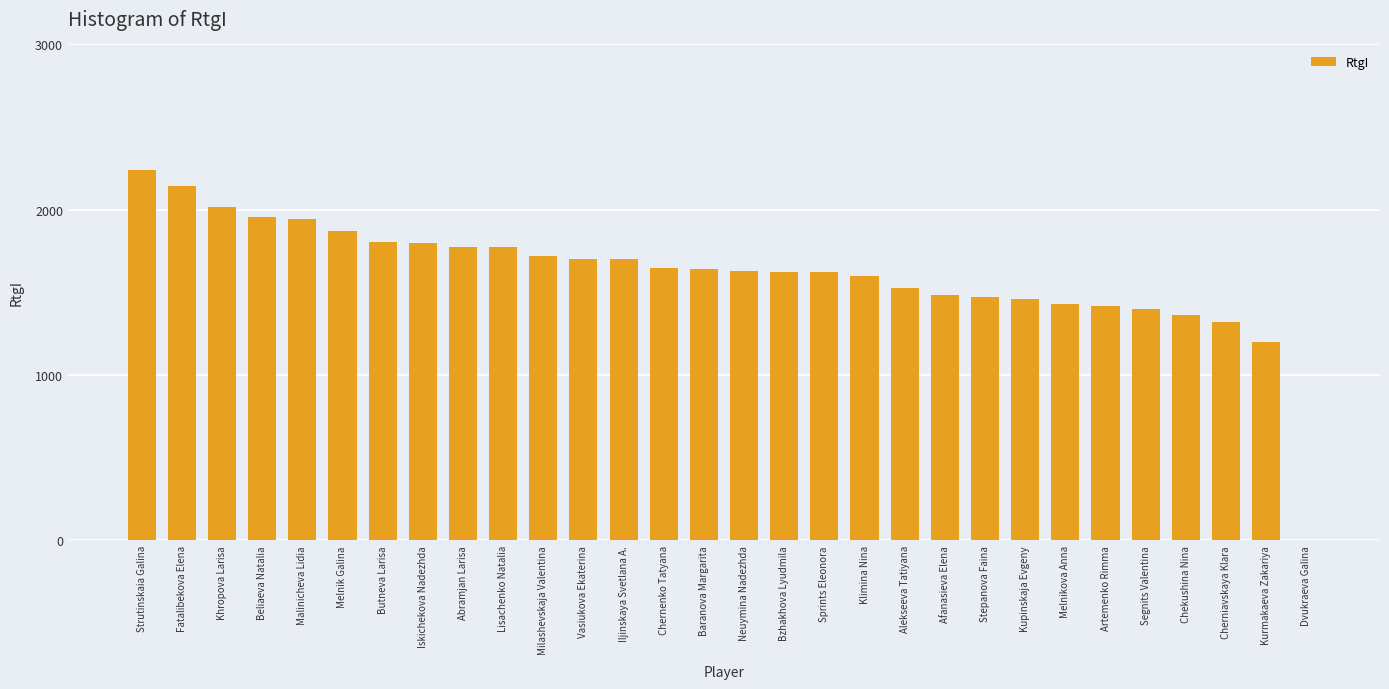

True or false: the data shows 1700 at Iljinskaya Svetlana A..

True